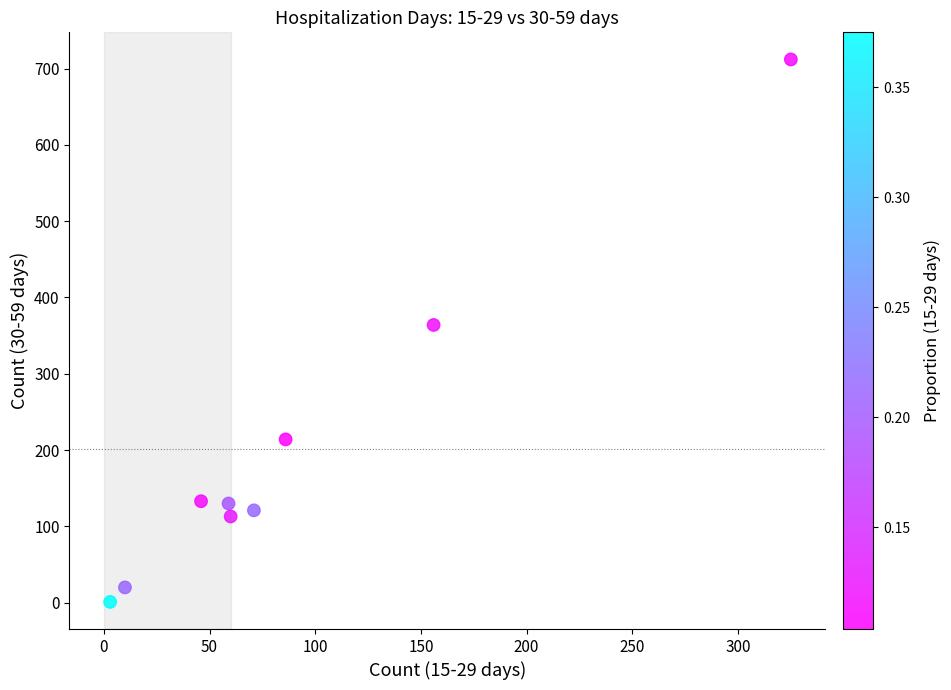

What is the range of X values (max minus min)?

322